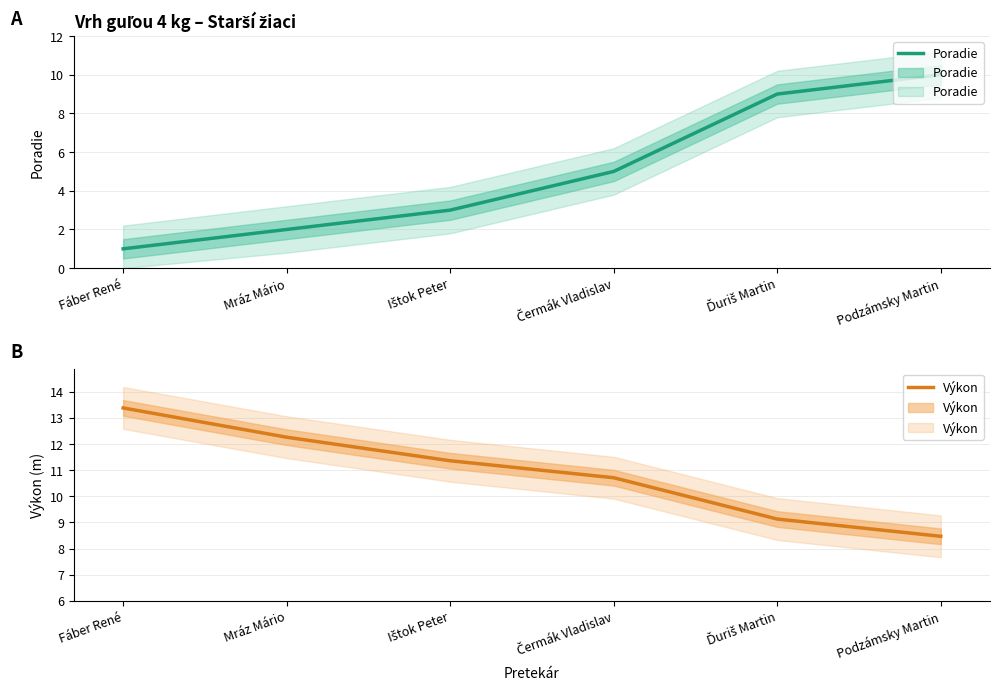

How many distinct data groups are displayed?

2